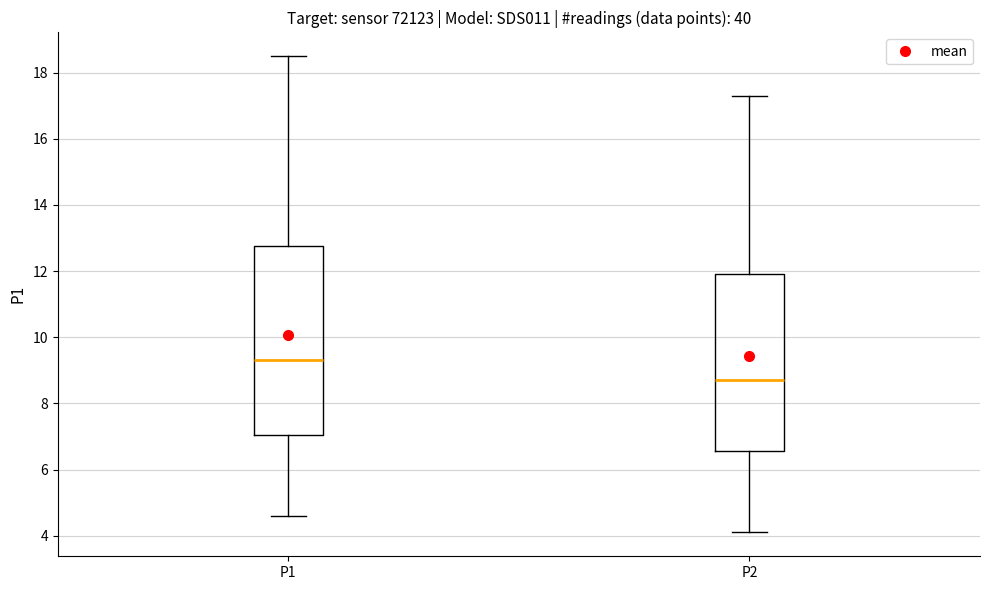

Which box is the tallest, from its lower edge to its upper edge?

P1